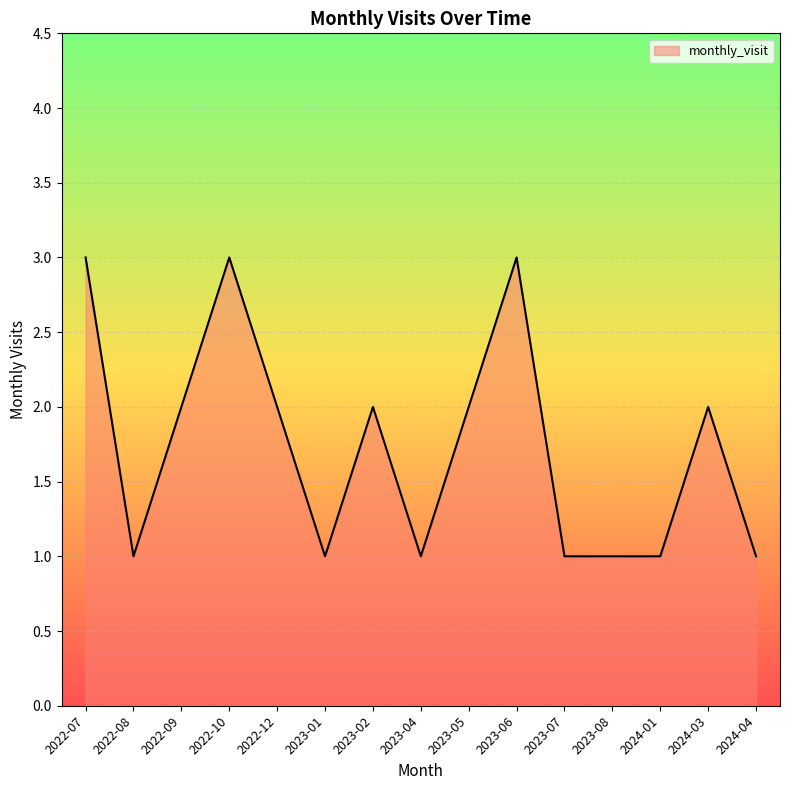

Reading right to left, what are all the values shown in this chart?

2024-04=1	2024-03=2	2024-01=1	2023-08=1	2023-07=1	2023-06=3	2023-05=2	2023-04=1	2023-02=2	2023-01=1	2022-12=2	2022-10=3	2022-09=2	2022-08=1	2022-07=3